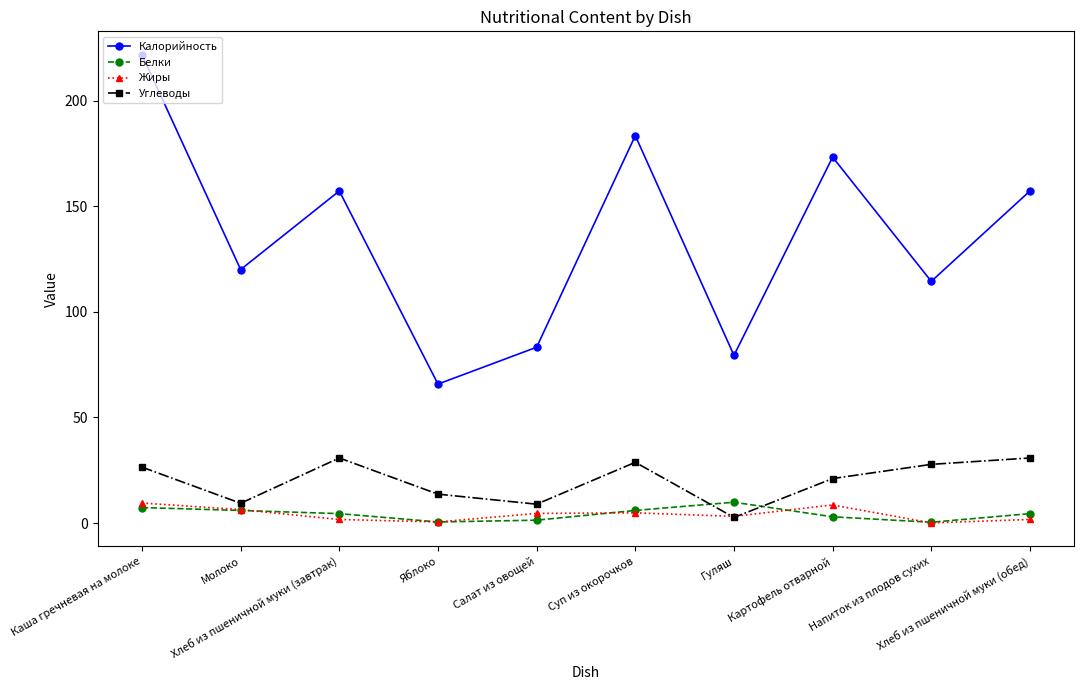

True or false: Углеводы has more than 2 points higher than both neighbors.

False